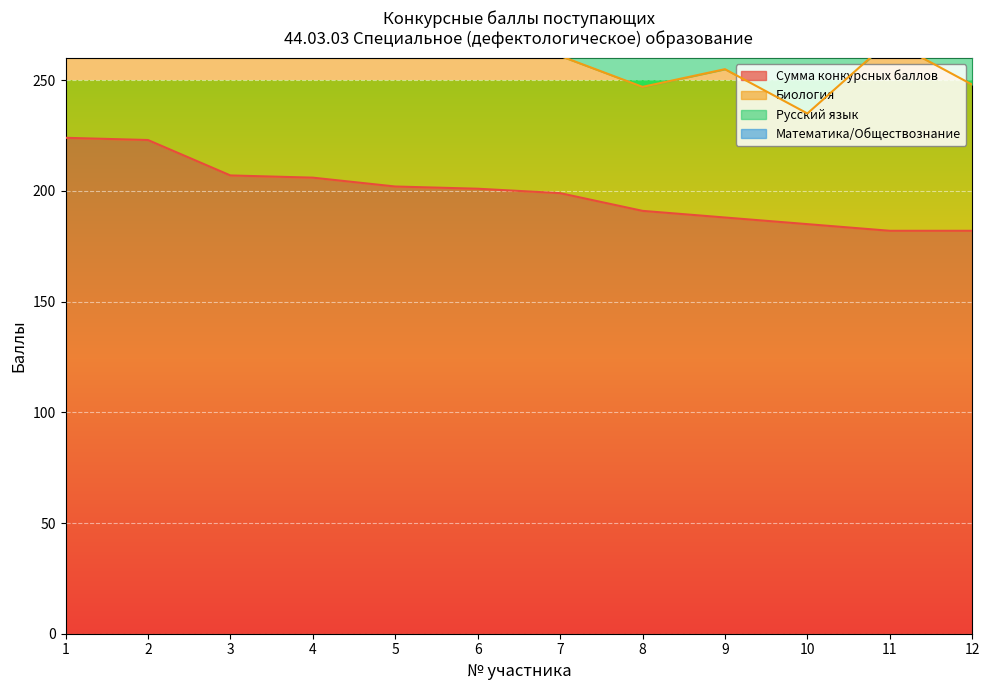

True or false: Русский язык has a value of 44 at 12.

True